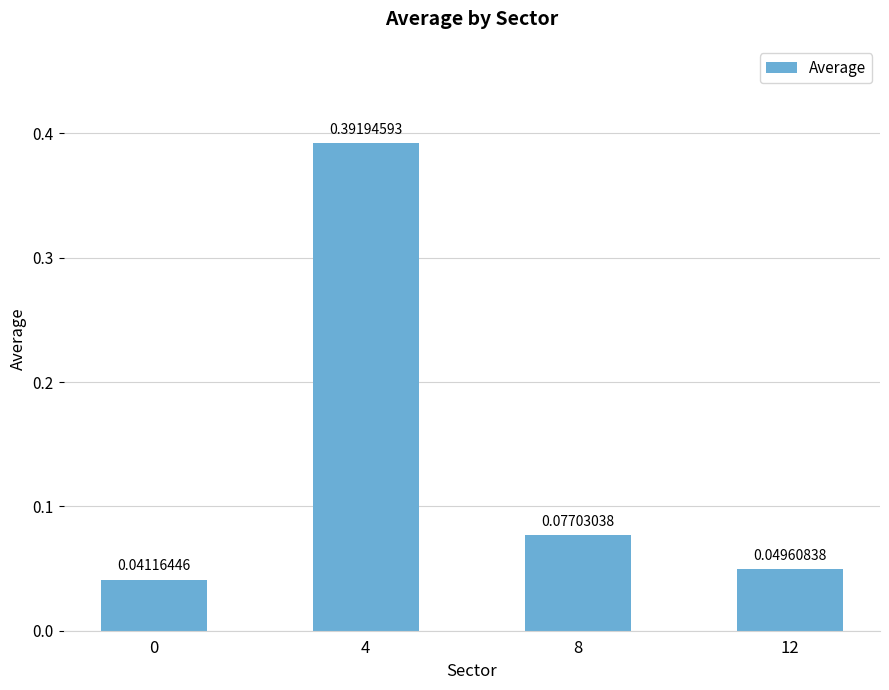

Between 0 and 8, which is larger?

8